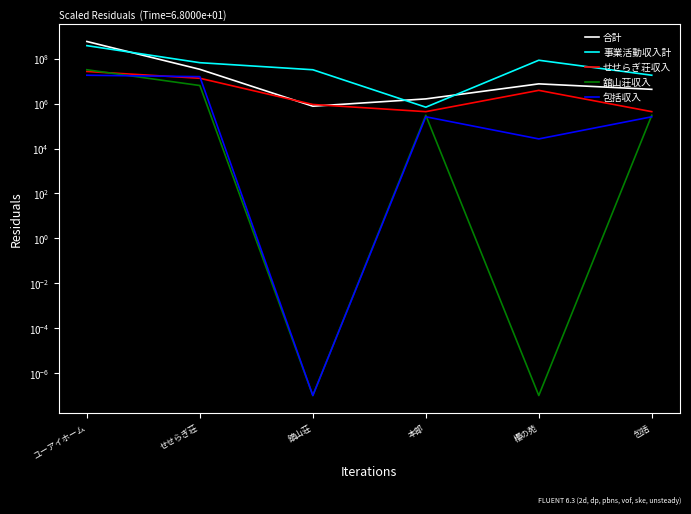

How many interior local peaks does the 舘山荘収入 series have?

1